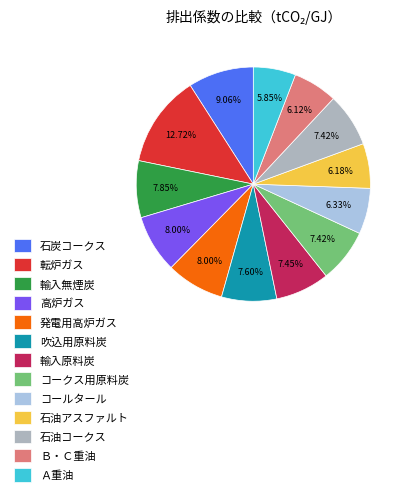

Between コークス用原料炭 and Ａ重油, which is larger?

コークス用原料炭